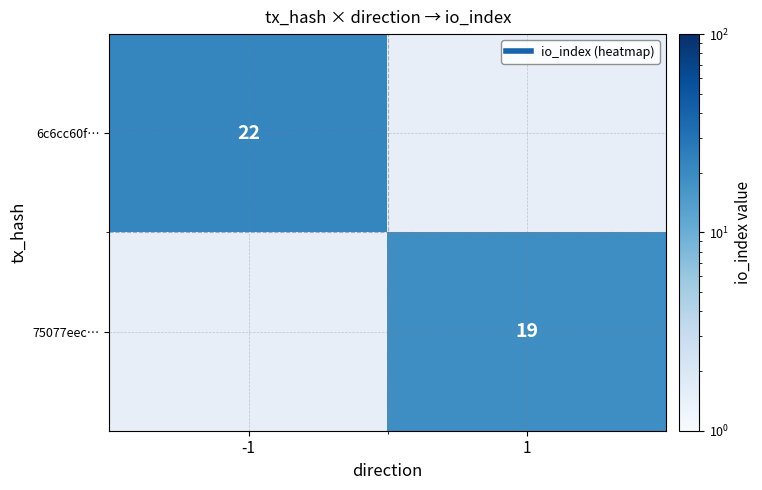

Which label corresponds to the smallest value in the chart?

1